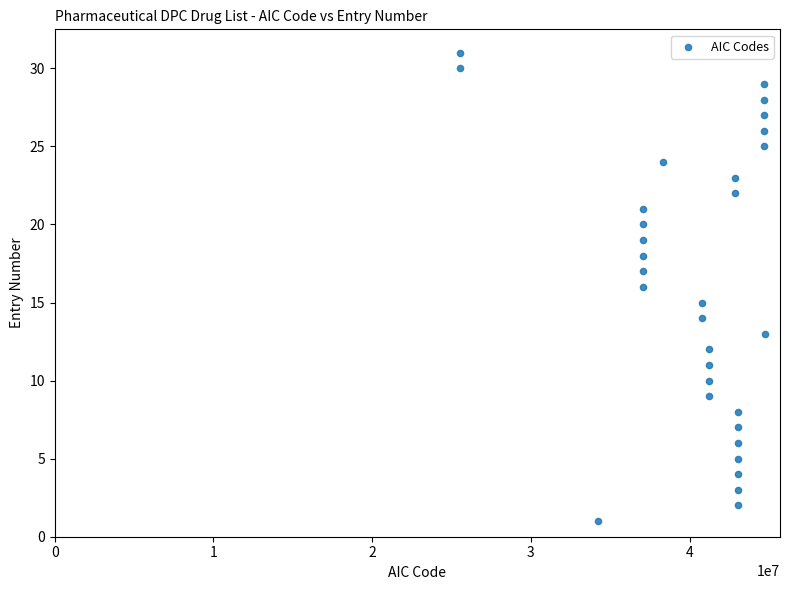

What is the range of Y values (max minus min)?

30